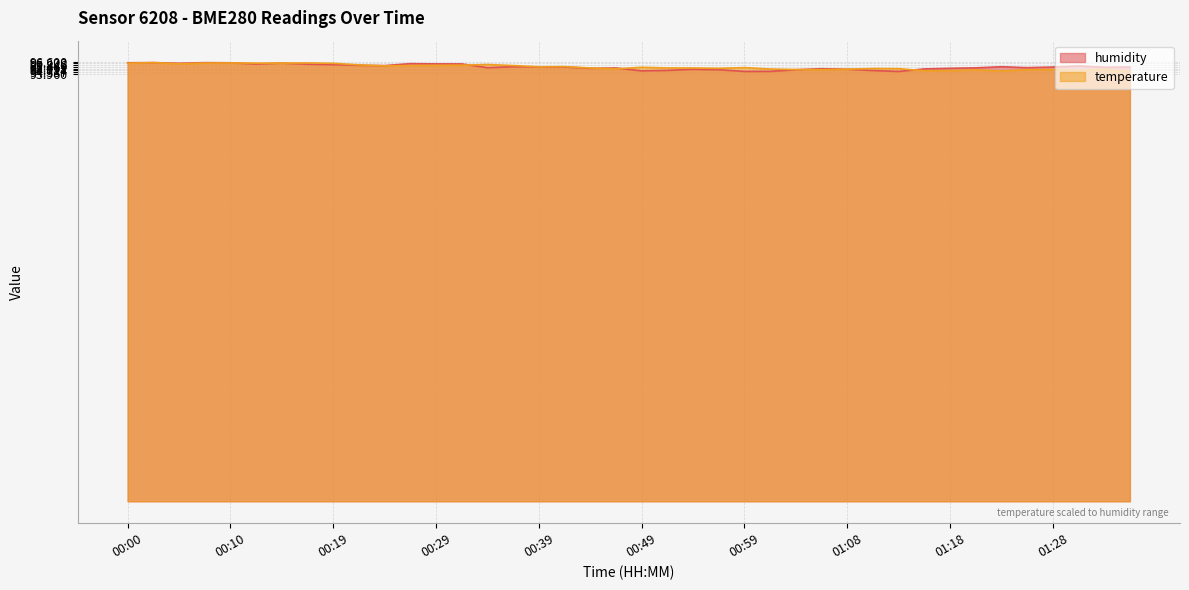

Between 00:29 and 01:25, which series saw the biggest shift?

temperature